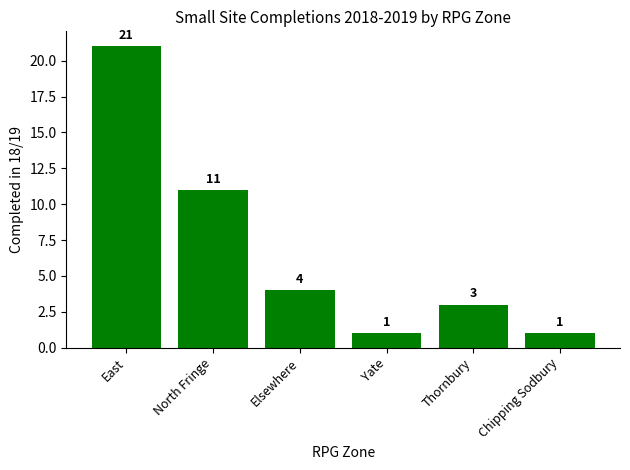

What is the greatest value displayed?

21